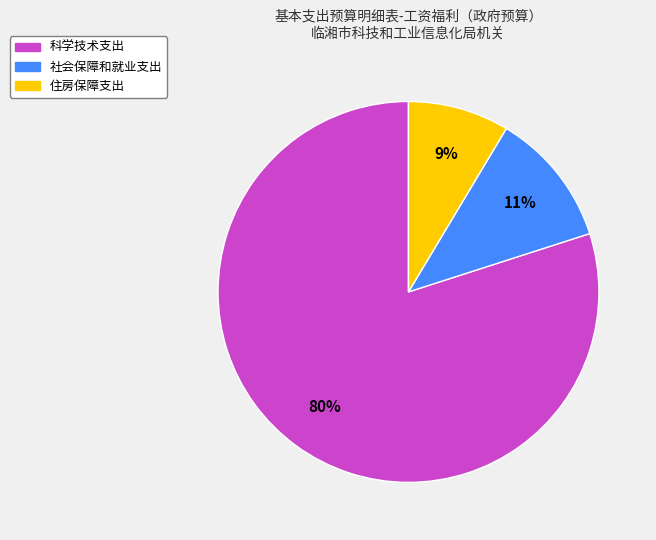

To the nearest percent, what is the difference between the largest and smallest slice percentages?

71%